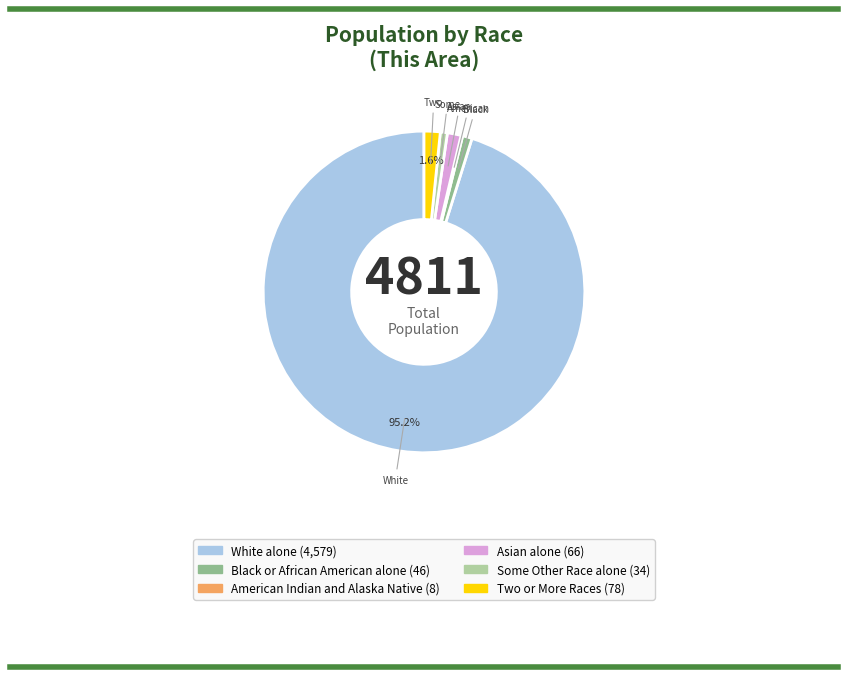

Is there any slice that represents more than half of the pie?

Yes